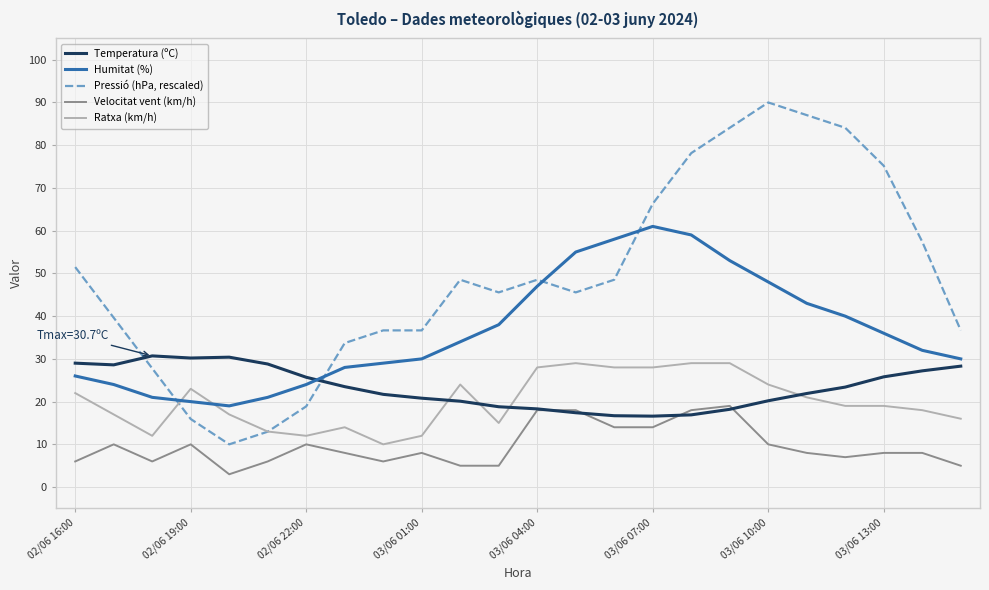

Is this an area chart (filled region under the line)?

No